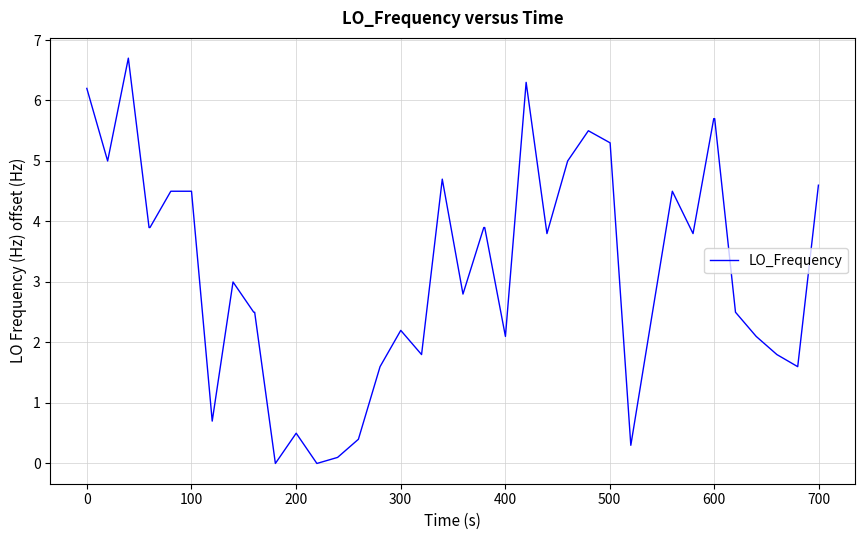

What is the difference between the maximum and minimum values?

6.7